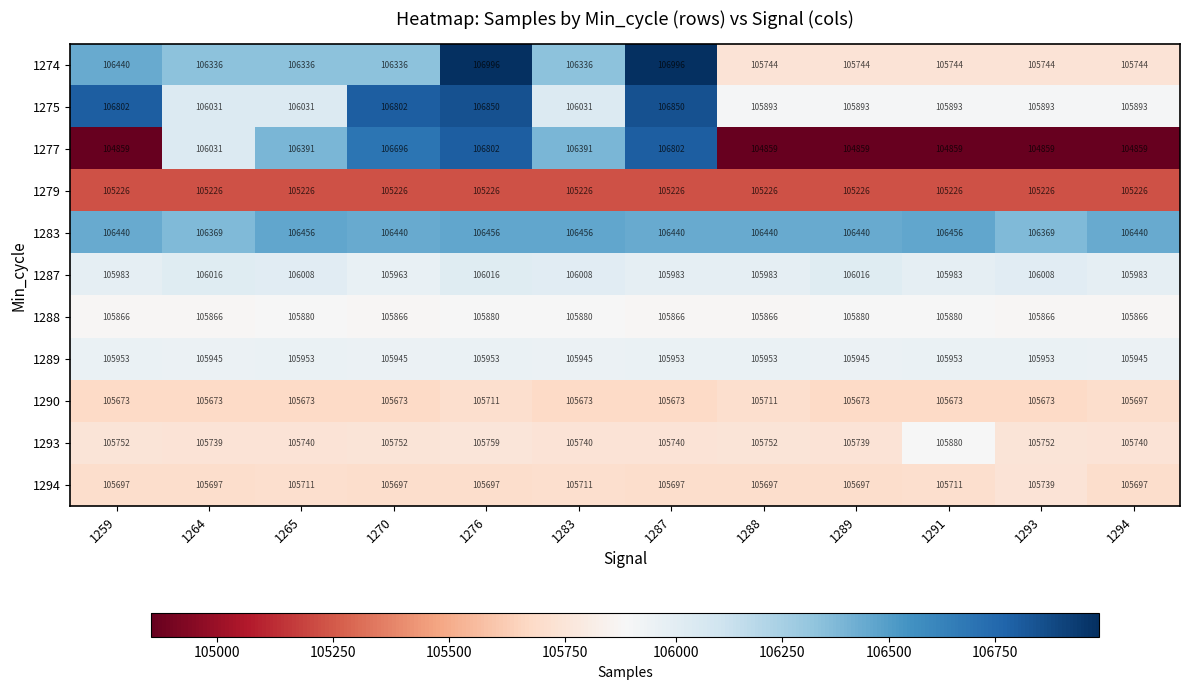

Between 1264 and 1293, which series saw the biggest shift?

1277